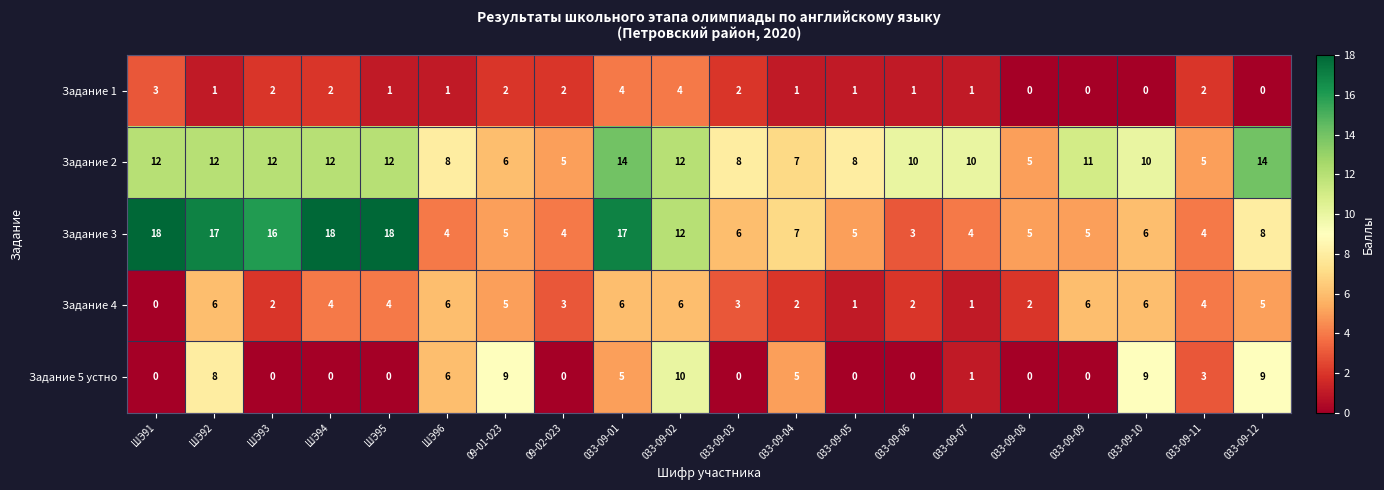

Is it true that Задание 5 устно equals 3 at 033-09-11?

True